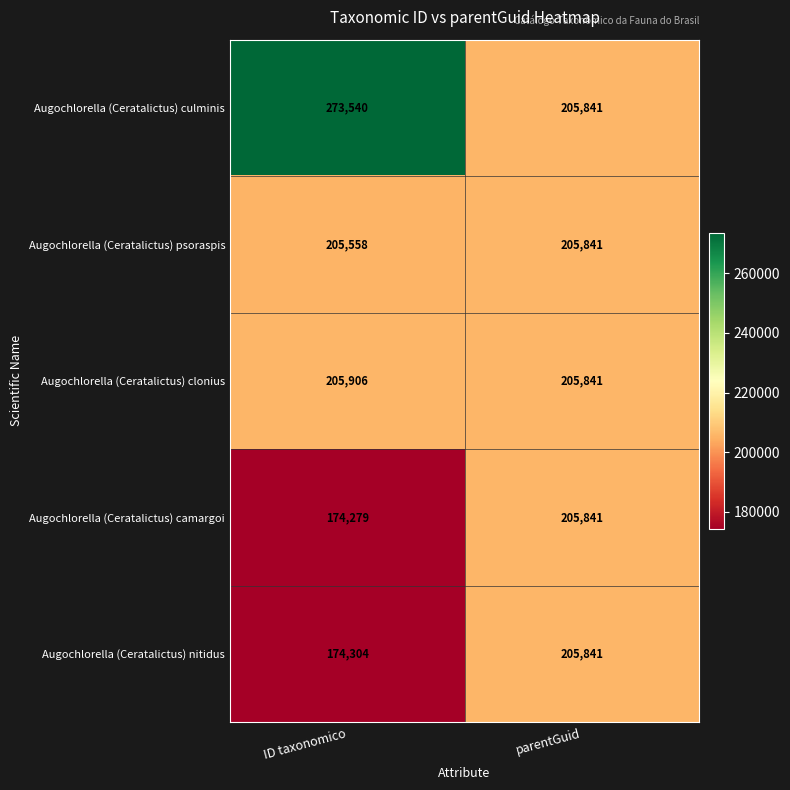

Which series has the widest spread of values?

Augochlorella (Ceratalictus) culminis